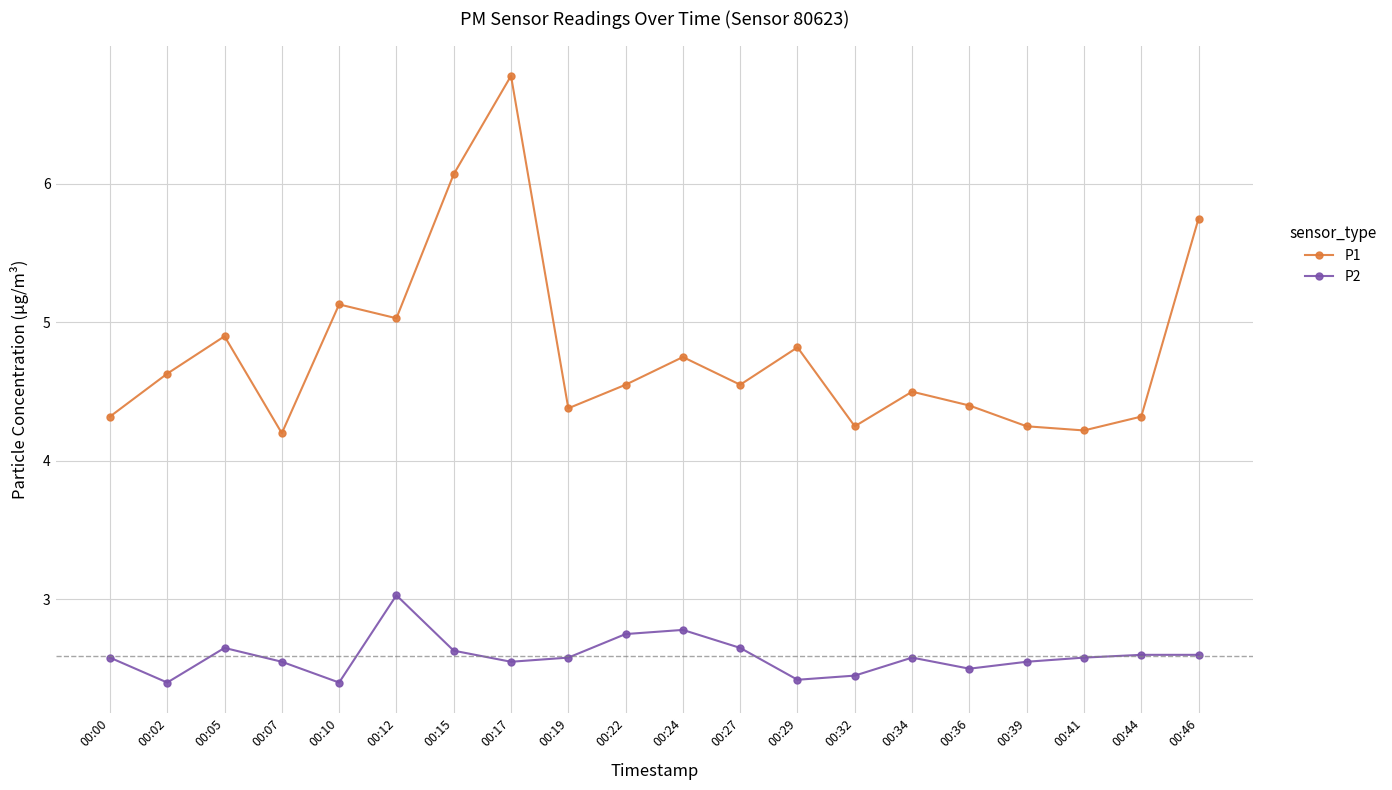

True or false: P2 has a value of 1.6 at 00:05.

False